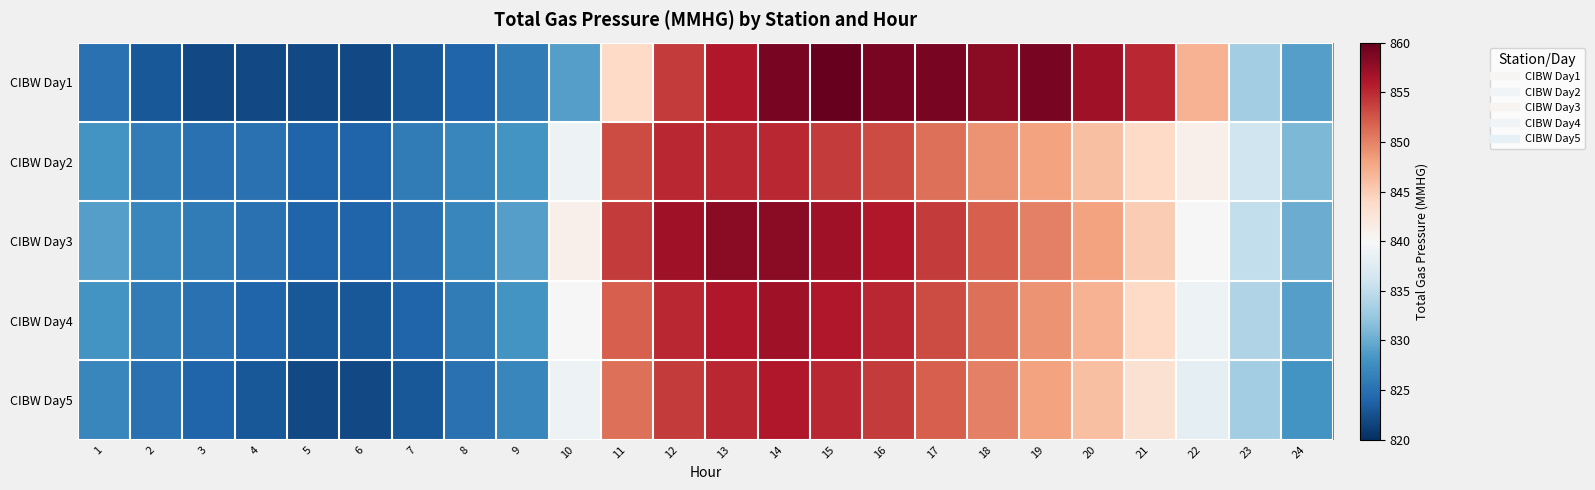

Which series has the largest total across all categories?

CIBW Day3